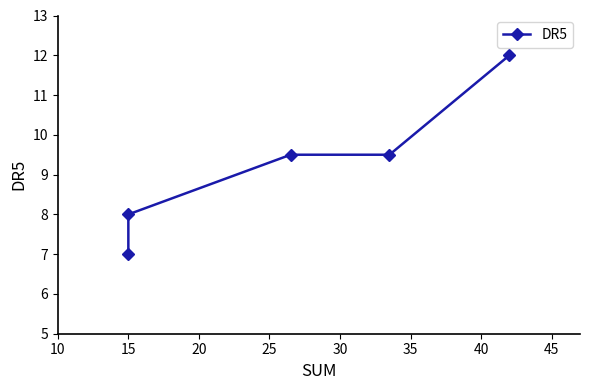

What value does the data have at 15?

8.0